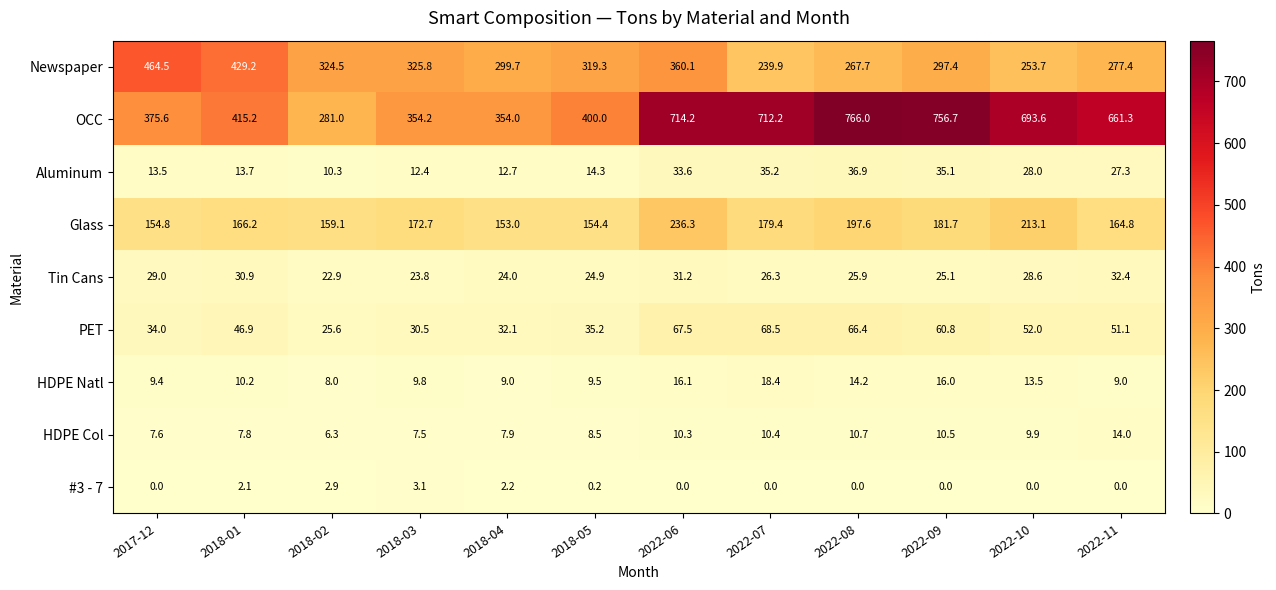

What is the difference between the maximum and minimum values in the Glass series?

83.3